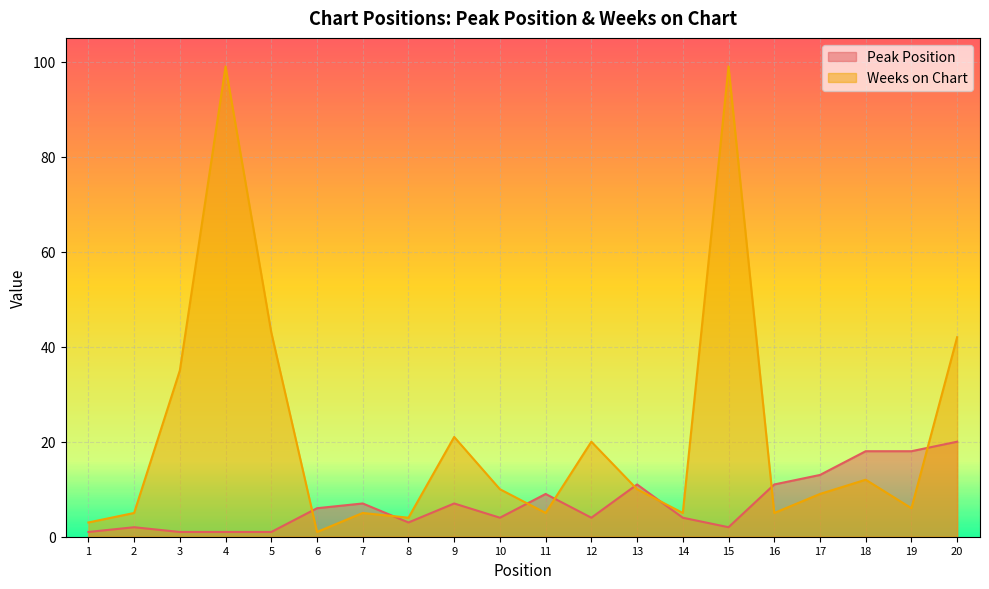

Rank the series by their maximum value, from lowest to highest.

Peak Position, Weeks on Chart